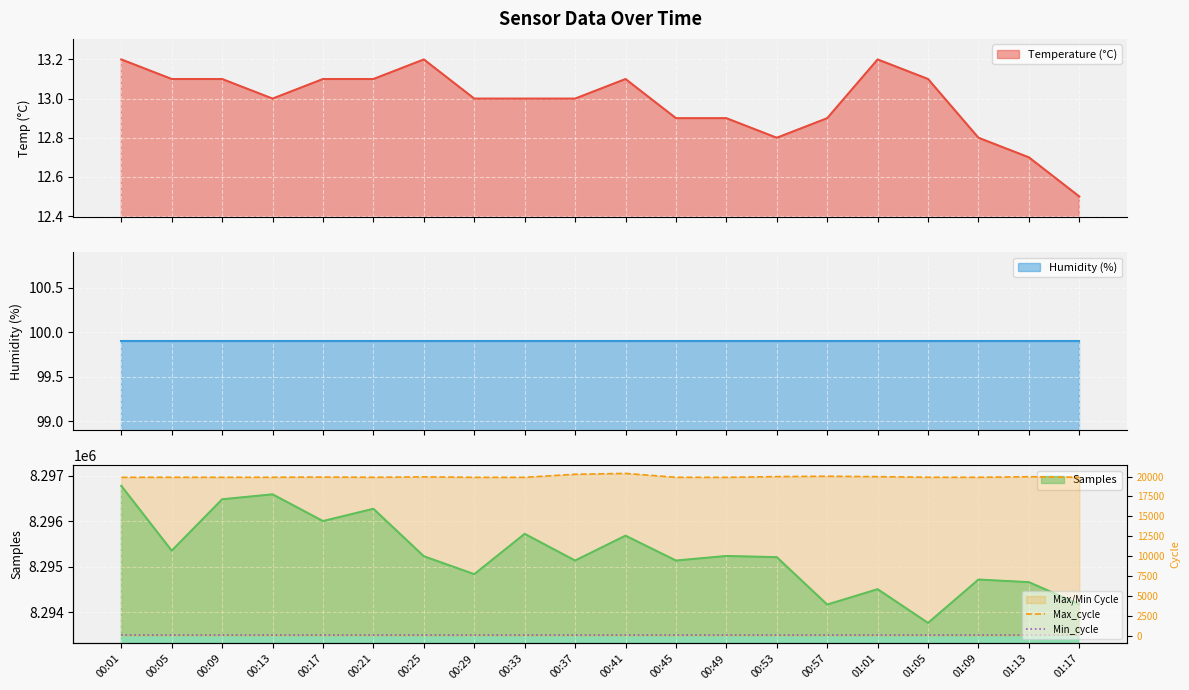

Where is the first local maximum for Max_cycle?

00:05